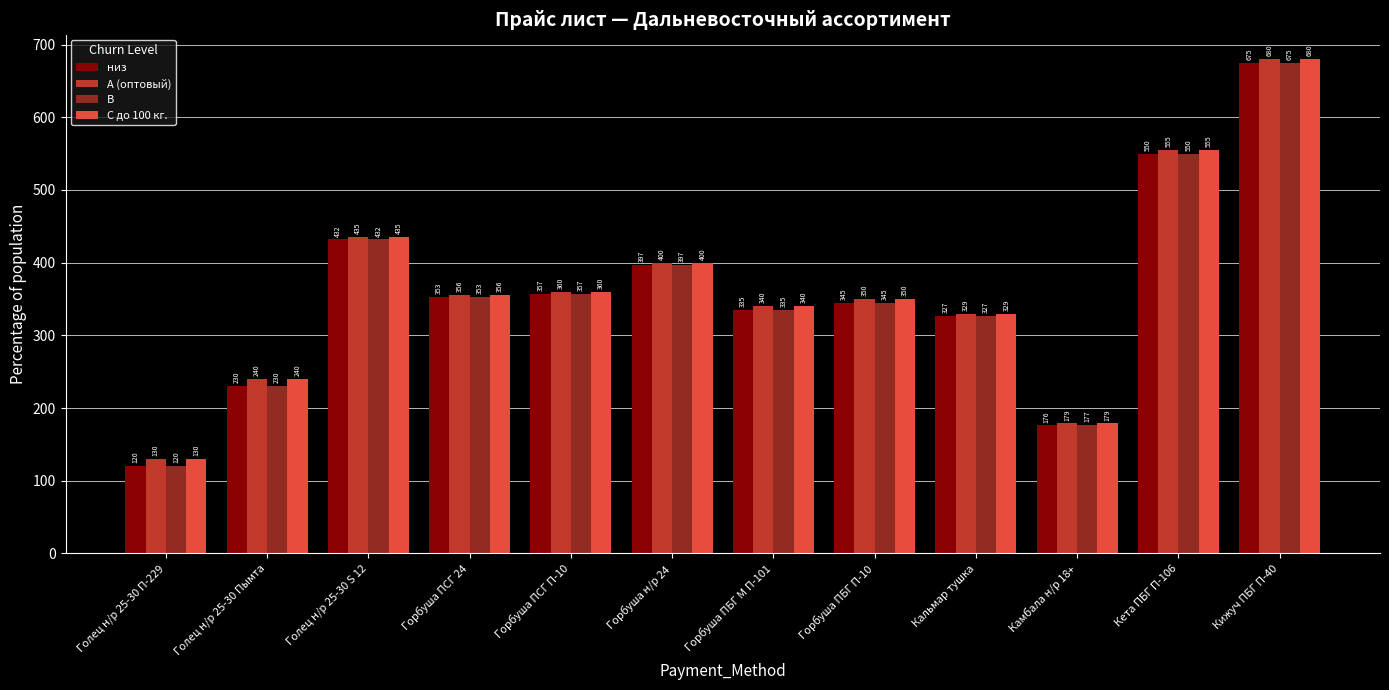

Which label corresponds to the largest value in the chart?

Кижуч ПБГ П-40